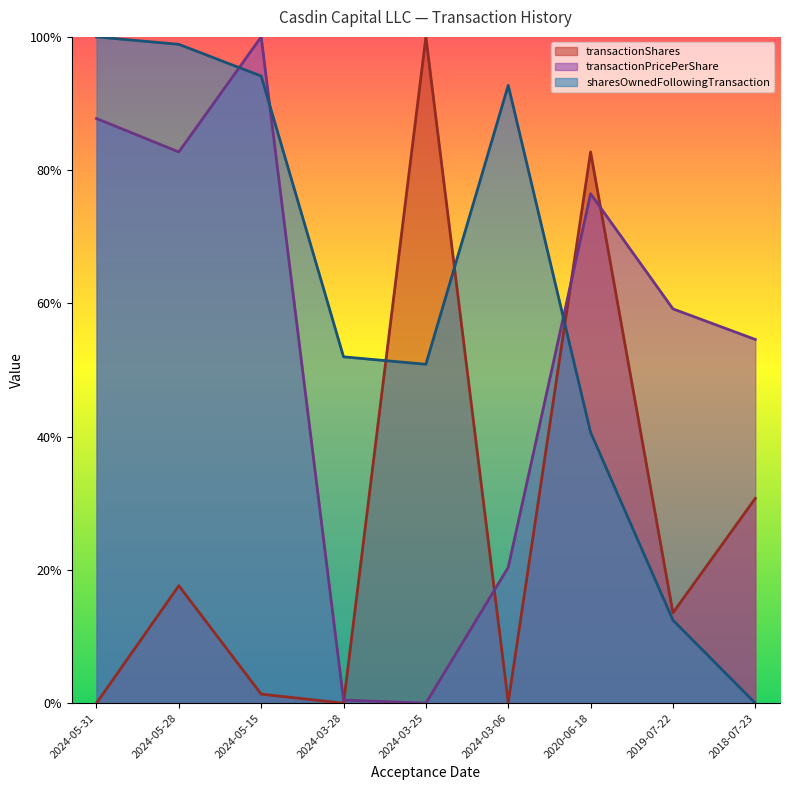

Which category has the lowest value across all series?

2024-05-31